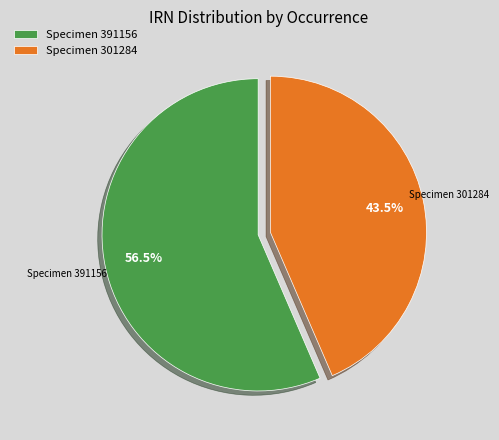

How many segments does this pie chart have?

2